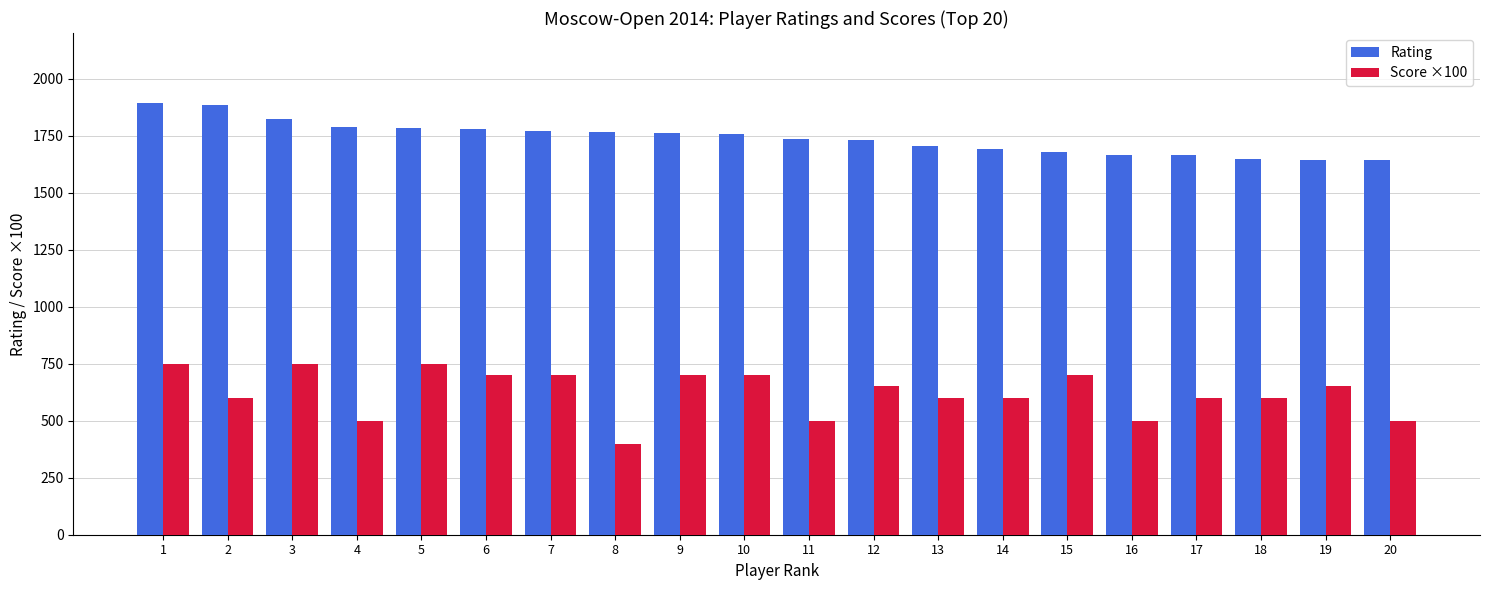

Count the Score ×100 values in the range 600 to 700.

12